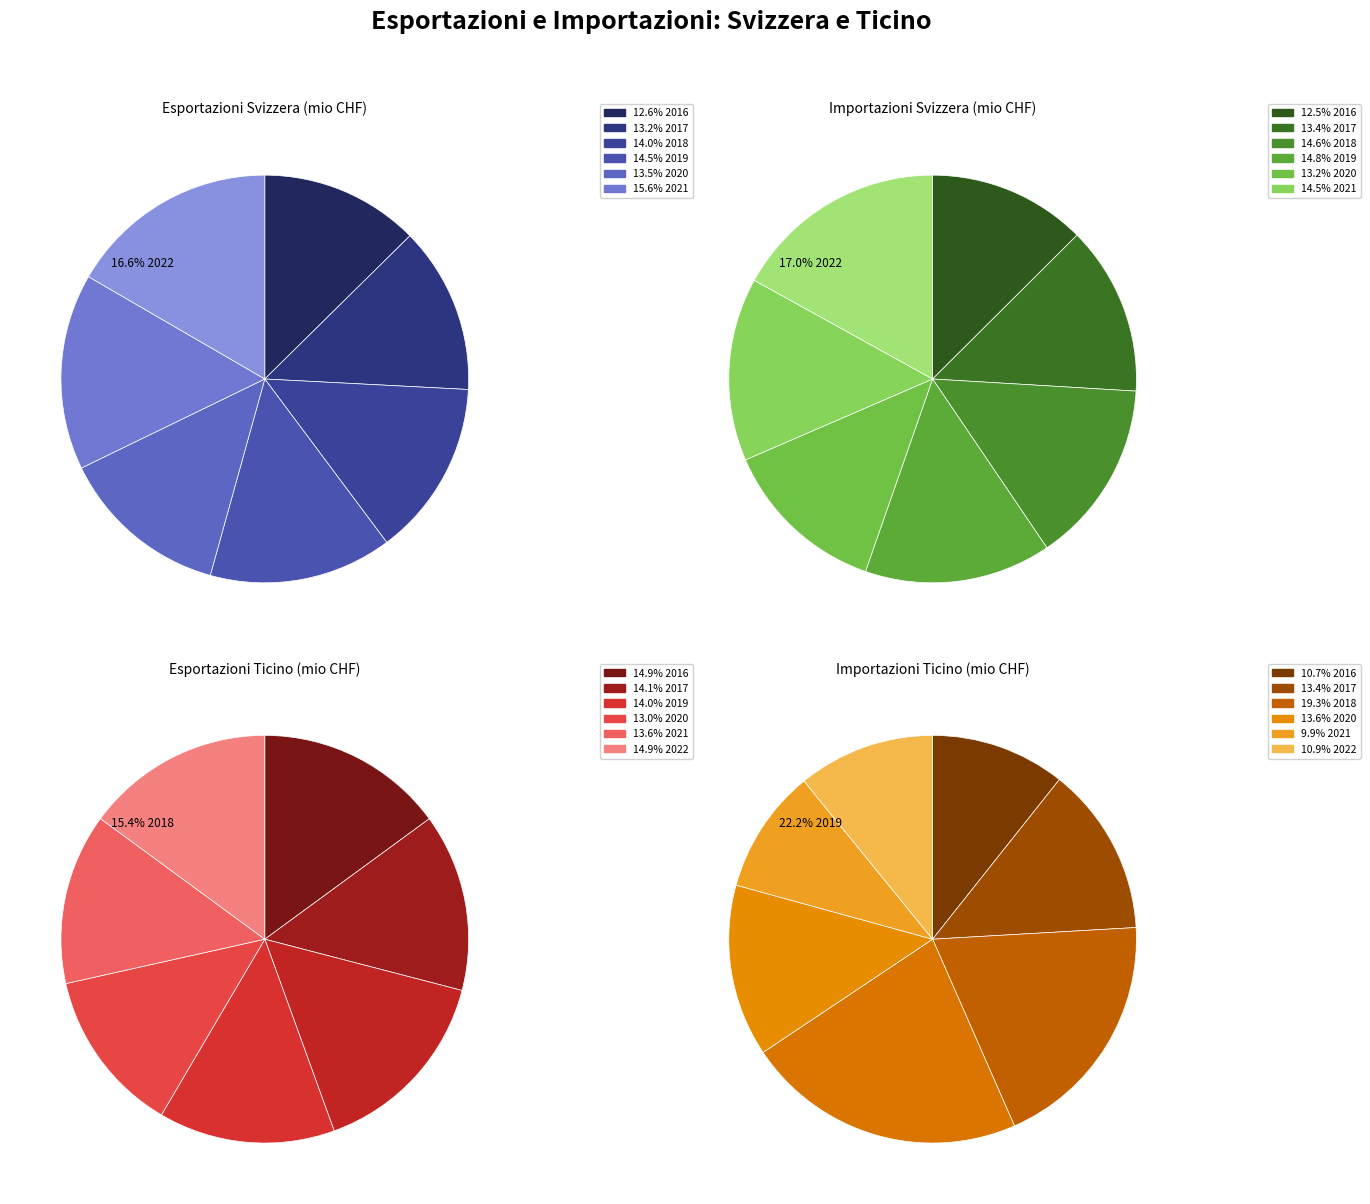

To the nearest percent, what is the average slice percentage?

14%